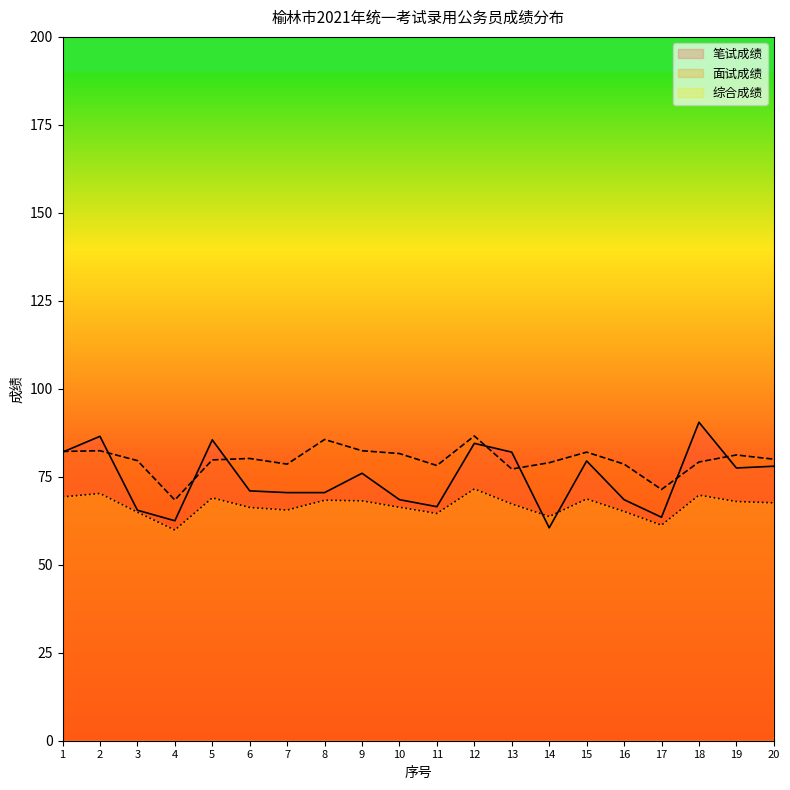

After their last crossing, which series has the higher values: 笔试成绩 or 面试成绩?

面试成绩